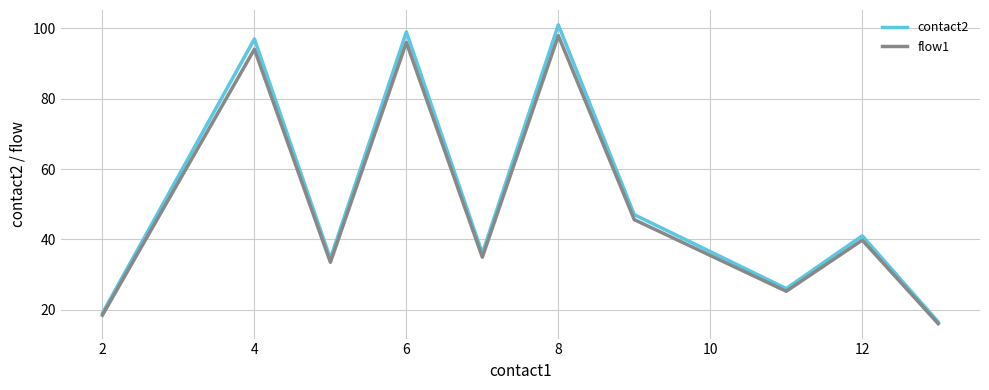

Which series has the largest range (max minus min)?

contact2